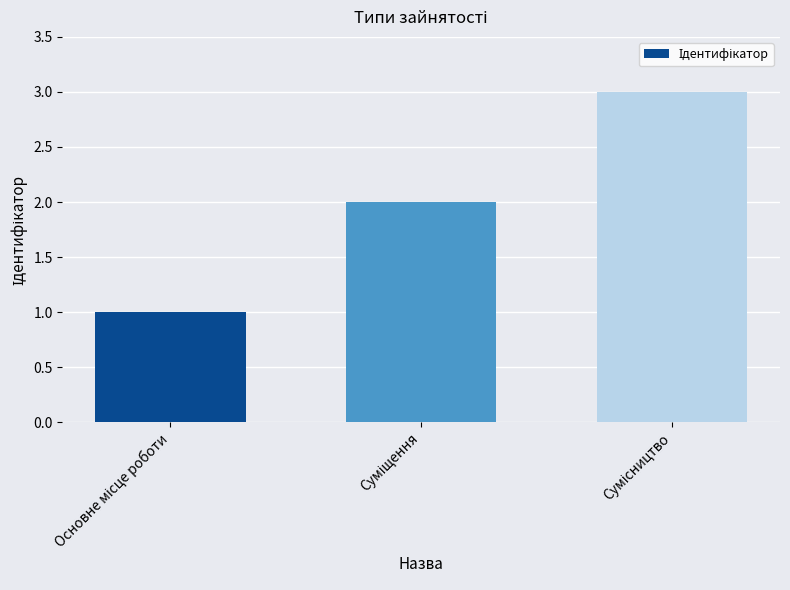

How many values are between 1 and 3?

3